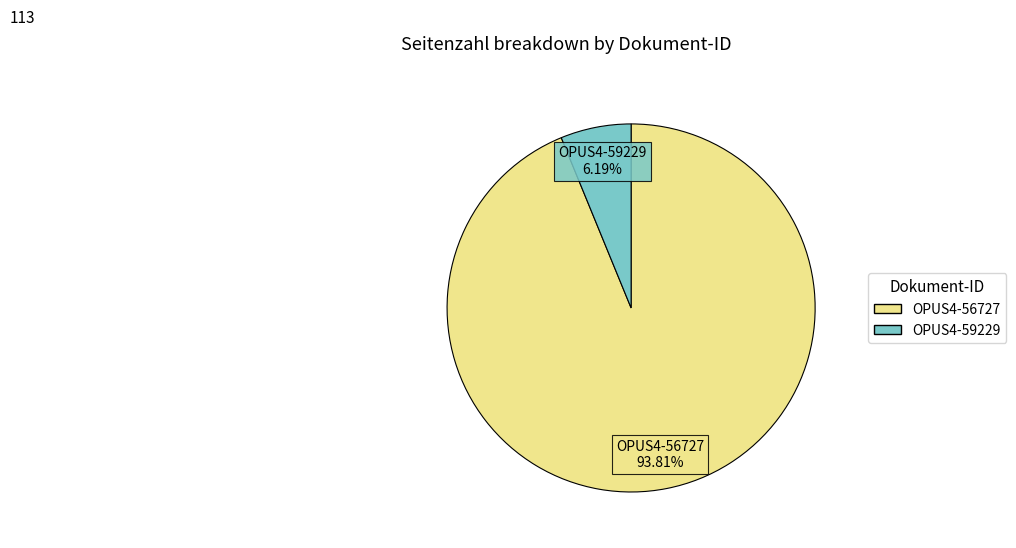

What portion of the pie excludes OPUS4-59229?

93.8%